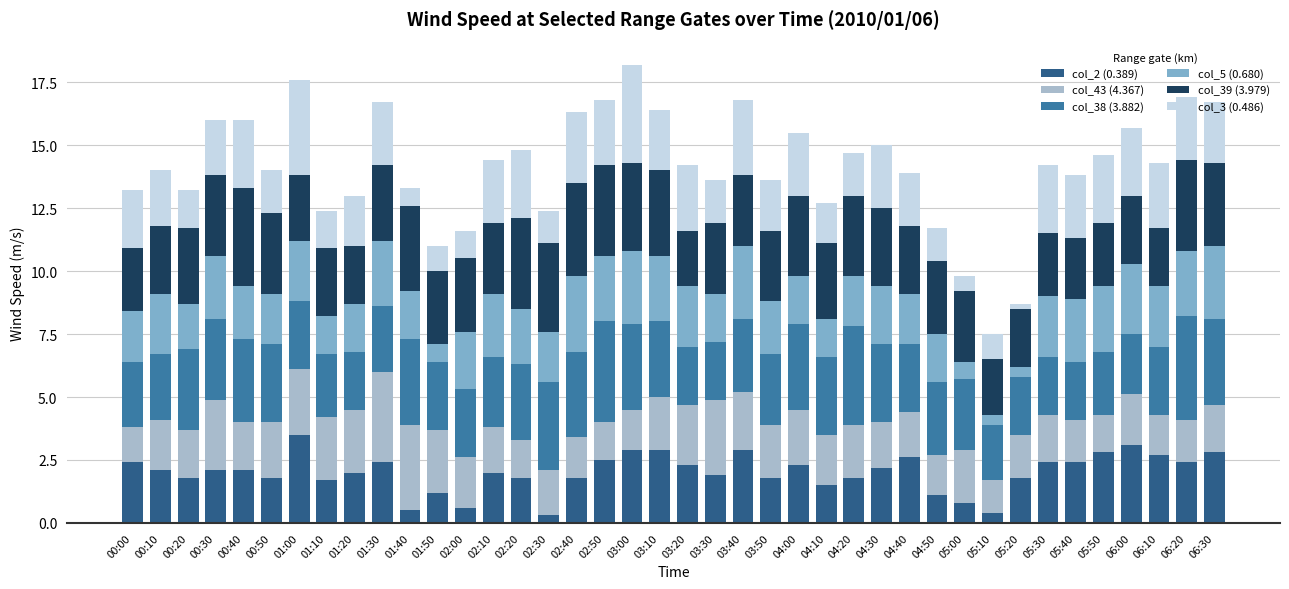

What is the difference between the second highest and minimum values in the col_2 (0.389) series?

2.8